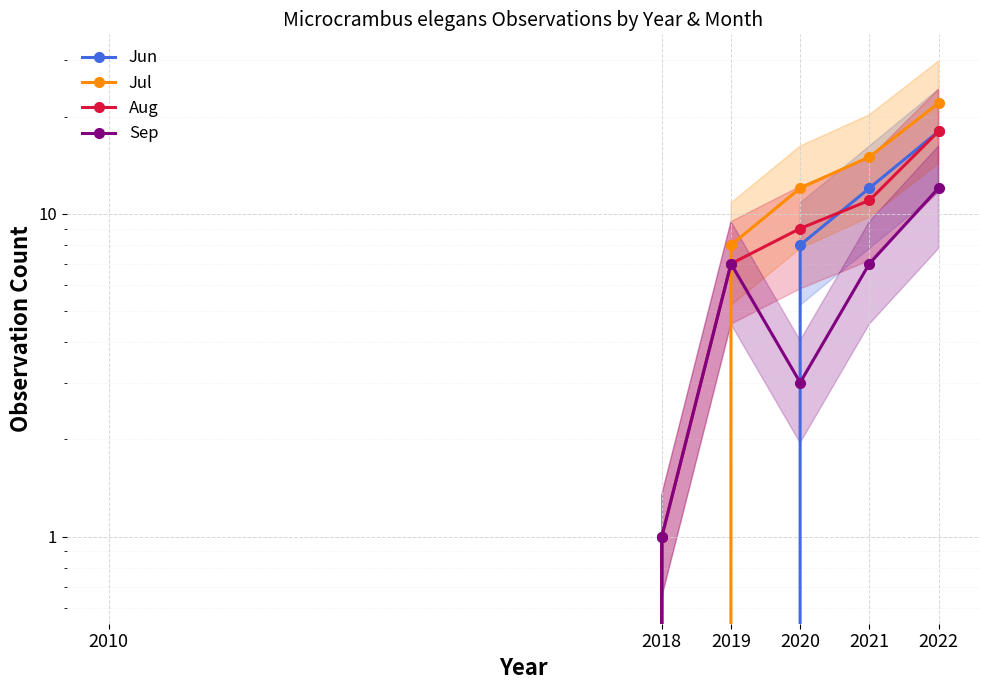

Count the number of data series in this chart.

4